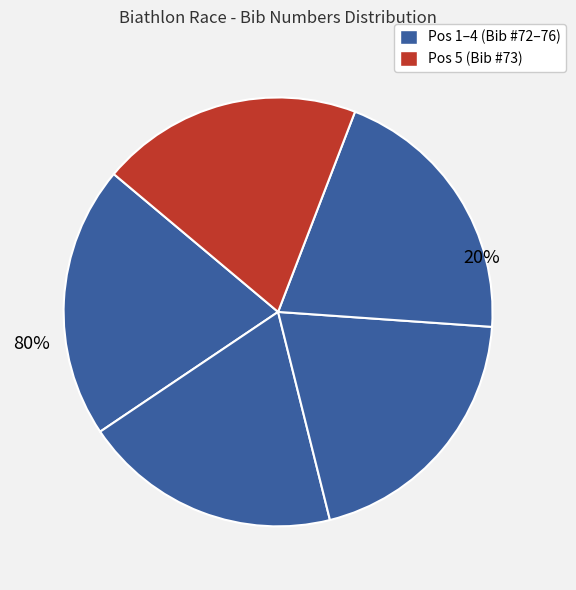

The Rudolf PERNKOPF slice represents 34% of the pie. True or false?

False